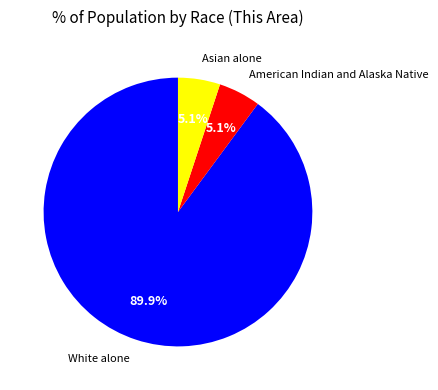

Between White alone and Asian alone, which is larger?

White alone